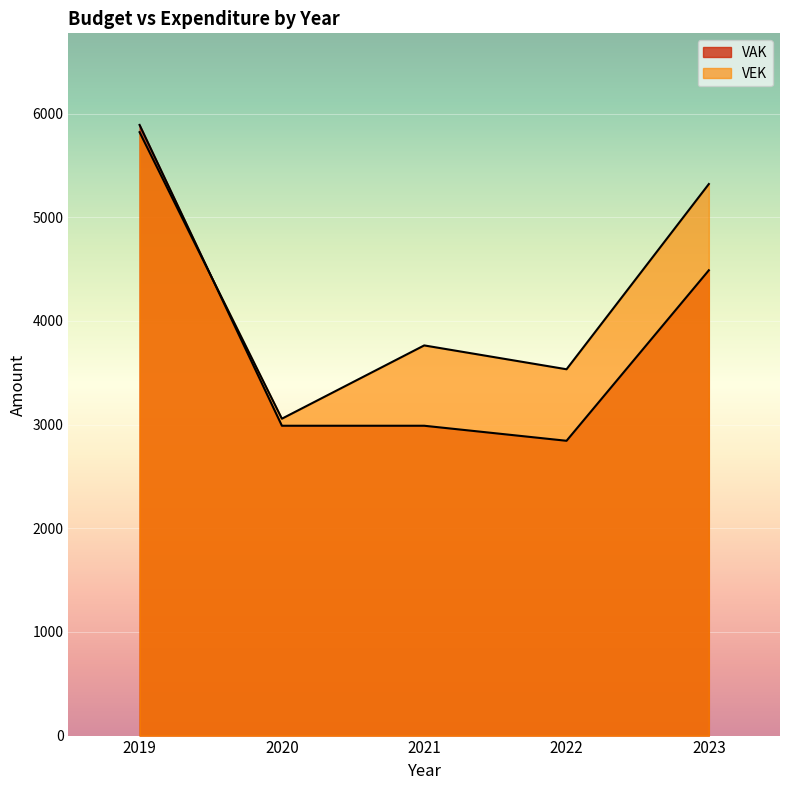

Where do VEK and VAK first cross each other?

2019 and 2020